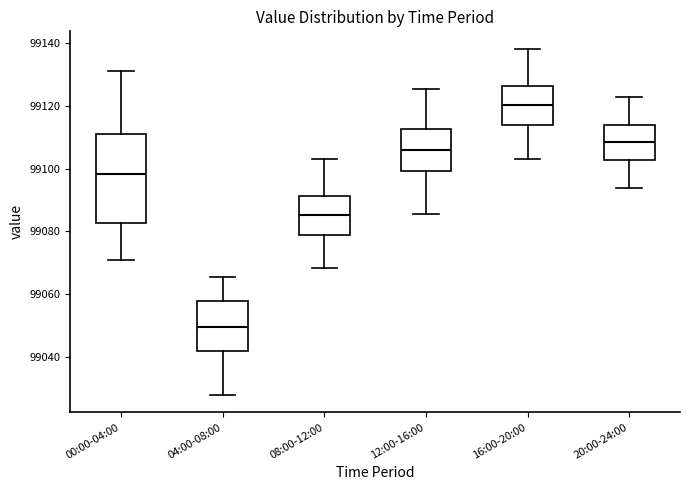

Which box's median line is the lowest?

04:00-08:00